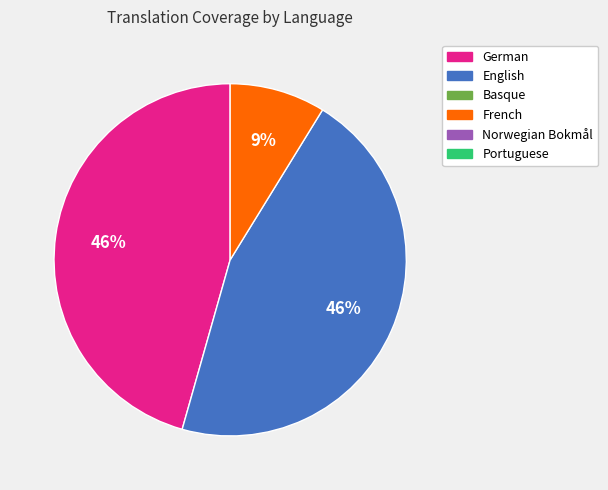

Count the number of slices in the pie.

3